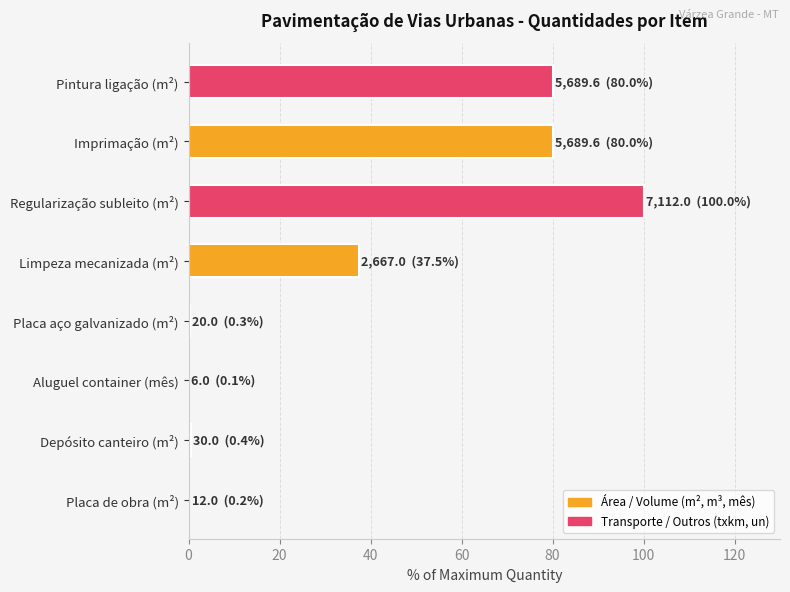

True or false: the data shows 80.0 at Pintura ligação (m²).

True